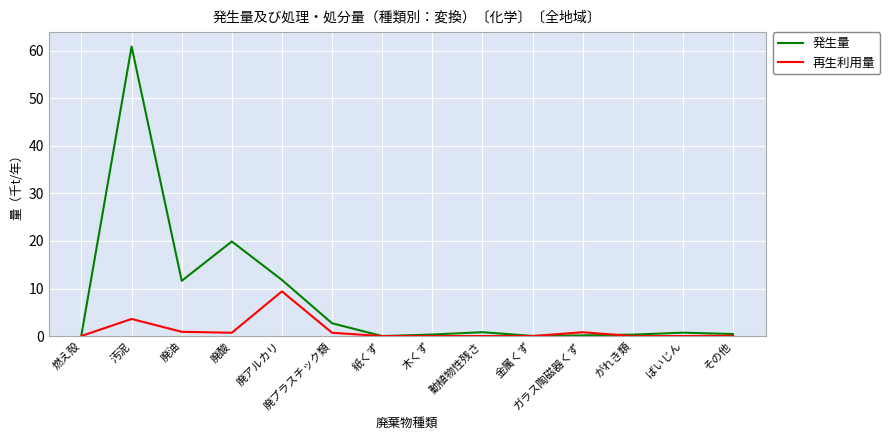

List the series in order of their peak value, lowest first.

再生利用量, 発生量